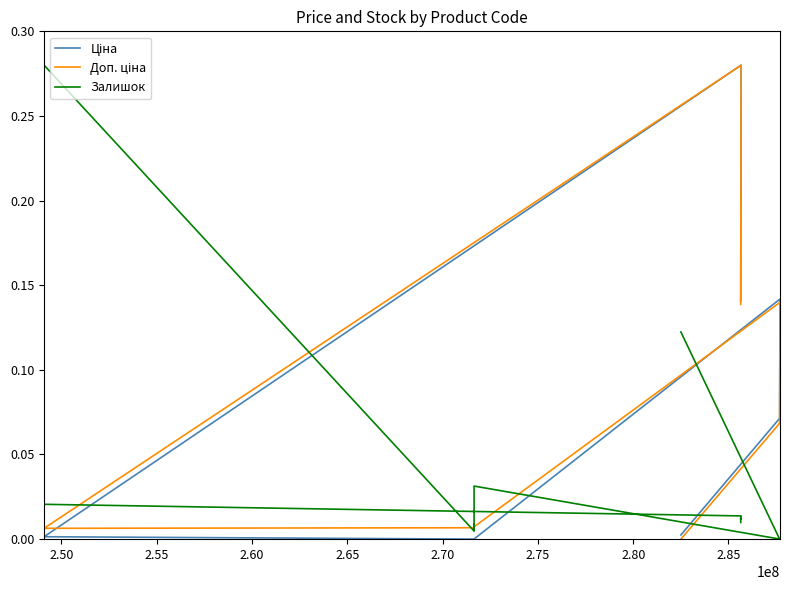

Does the chart display data point markers on the line(s)?

No